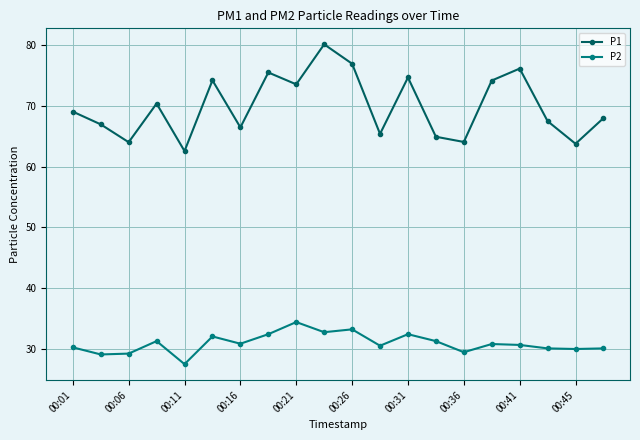

True or false: P2 and P1 intersect in this chart.

False